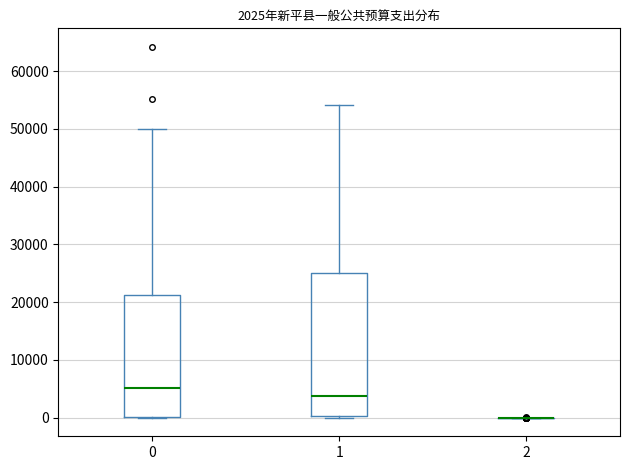

Comparing the boxes themselves (not the whiskers), which one is the tallest?

1